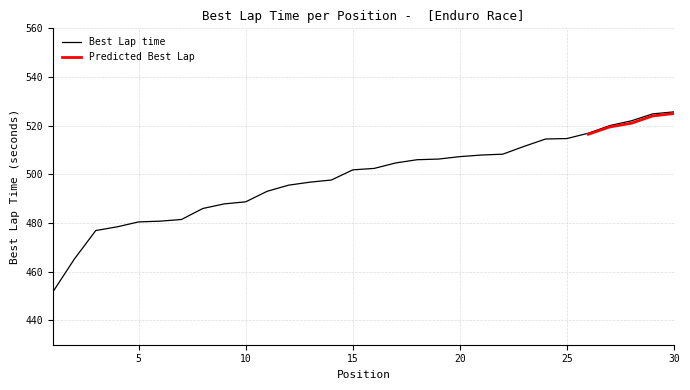

Between 21 and 9, which is larger?

21